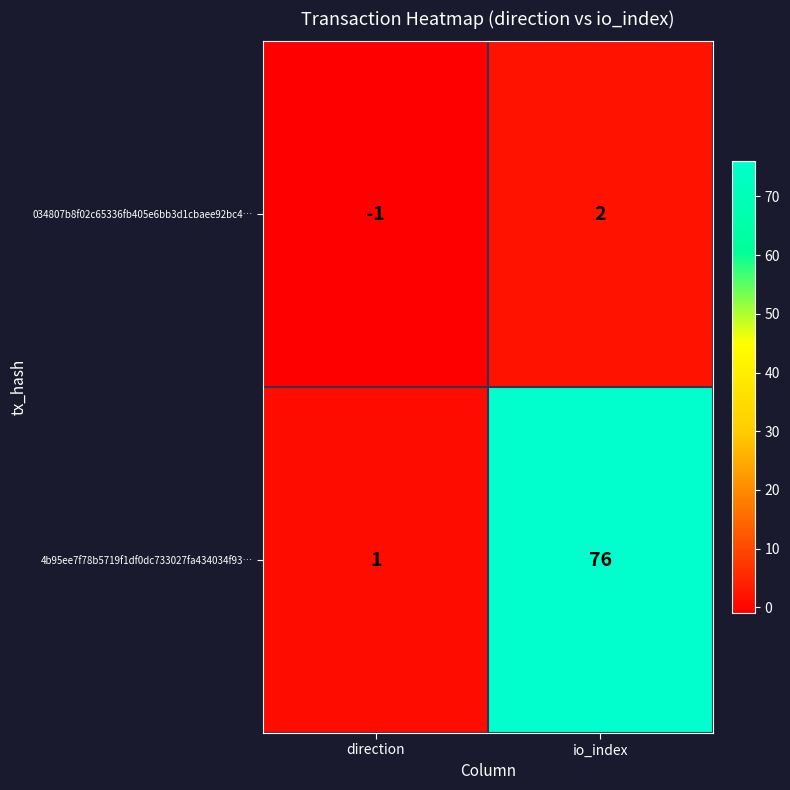

Which series has the largest range (max minus min)?

4b95ee7f78b5719f1df0dc733027fa434034f93…